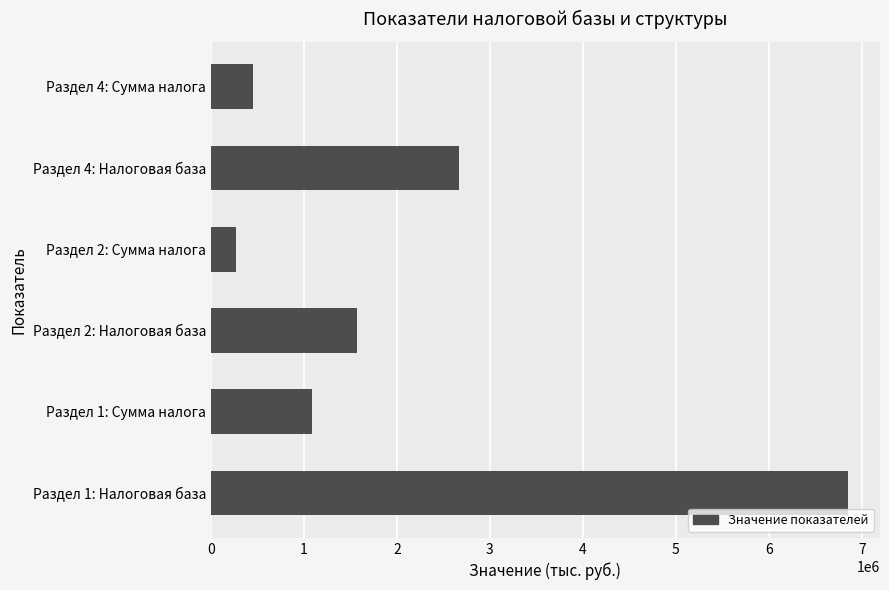

Reading top to bottom, extract all data points from this chart.

449691	2667231	267277	1575458	1093321	6851689